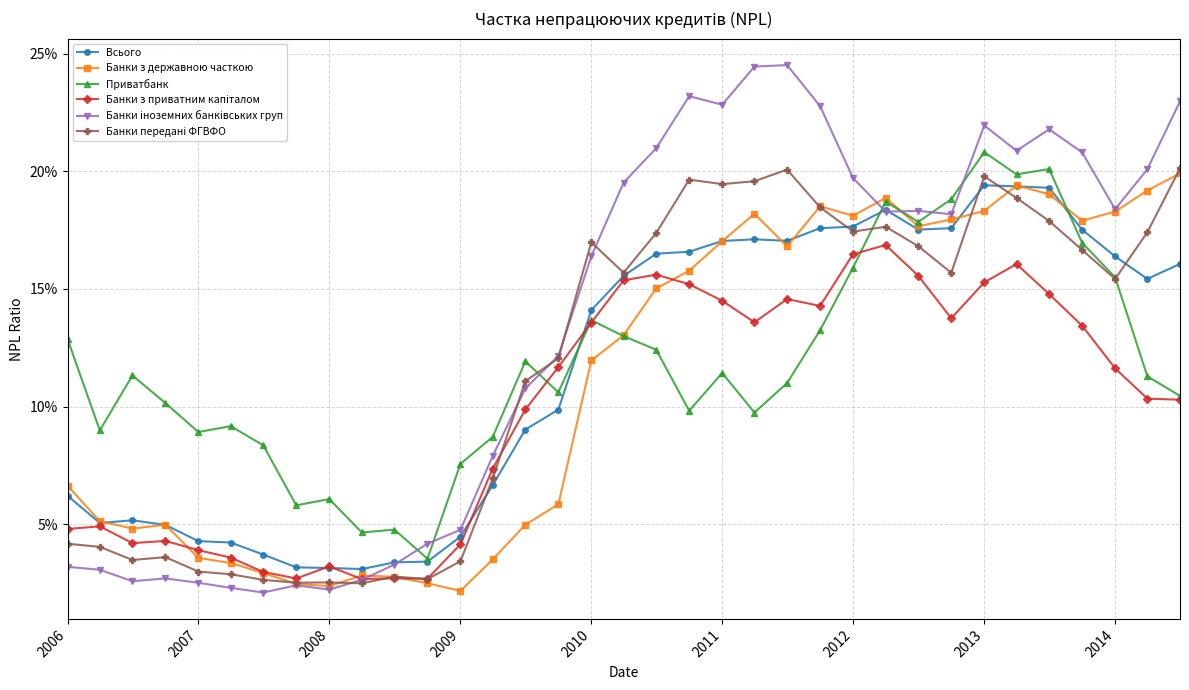

Reading left to right, extract all data points from this chart.

Всього: 0.1	0.1	0.1	0.0	0.0	0.0	0.0	0.0	0.0	0.0	0.0	0.0	0.0	0.1	0.1	0.1	0.1	0.2	0.2	0.2	0.2	0.2	0.2	0.2	0.2	0.2	0.2	0.2	0.2	0.2	0.2	0.2	0.2	0.2	0.2
Банки з державною часткою: 0.1	0.1	0.0	0.0	0.0	0.0	0.0	0.0	0.0	0.0	0.0	0.0	0.0	0.0	0.0	0.1	0.1	0.1	0.2	0.2	0.2	0.2	0.2	0.2	0.2	0.2	0.2	0.2	0.2	0.2	0.2	0.2	0.2	0.2	0.2
Приватбанк: 0.1	0.1	0.1	0.1	0.1	0.1	0.1	0.1	0.1	0.0	0.0	0.0	0.1	0.1	0.1	0.1	0.1	0.1	0.1	0.1	0.1	0.1	0.1	0.1	0.2	0.2	0.2	0.2	0.2	0.2	0.2	0.2	0.2	0.1	0.1
Банки з приватним капіталом: 0.0	0.0	0.0	0.0	0.0	0.0	0.0	0.0	0.0	0.0	0.0	0.0	0.0	0.1	0.1	0.1	0.1	0.2	0.2	0.2	0.1	0.1	0.1	0.1	0.2	0.2	0.2	0.1	0.2	0.2	0.1	0.1	0.1	0.1	0.1
Банки іноземних банківських груп: 0.0	0.0	0.0	0.0	0.0	0.0	0.0	0.0	0.0	0.0	0.0	0.0	0.0	0.1	0.1	0.1	0.2	0.2	0.2	0.2	0.2	0.2	0.2	0.2	0.2	0.2	0.2	0.2	0.2	0.2	0.2	0.2	0.2	0.2	0.2
Банки передані ФГВФО: 0.0	0.0	0.0	0.0	0.0	0.0	0.0	0.0	0.0	0.0	0.0	0.0	0.0	0.1	0.1	0.1	0.2	0.2	0.2	0.2	0.2	0.2	0.2	0.2	0.2	0.2	0.2	0.2	0.2	0.2	0.2	0.2	0.2	0.2	0.2